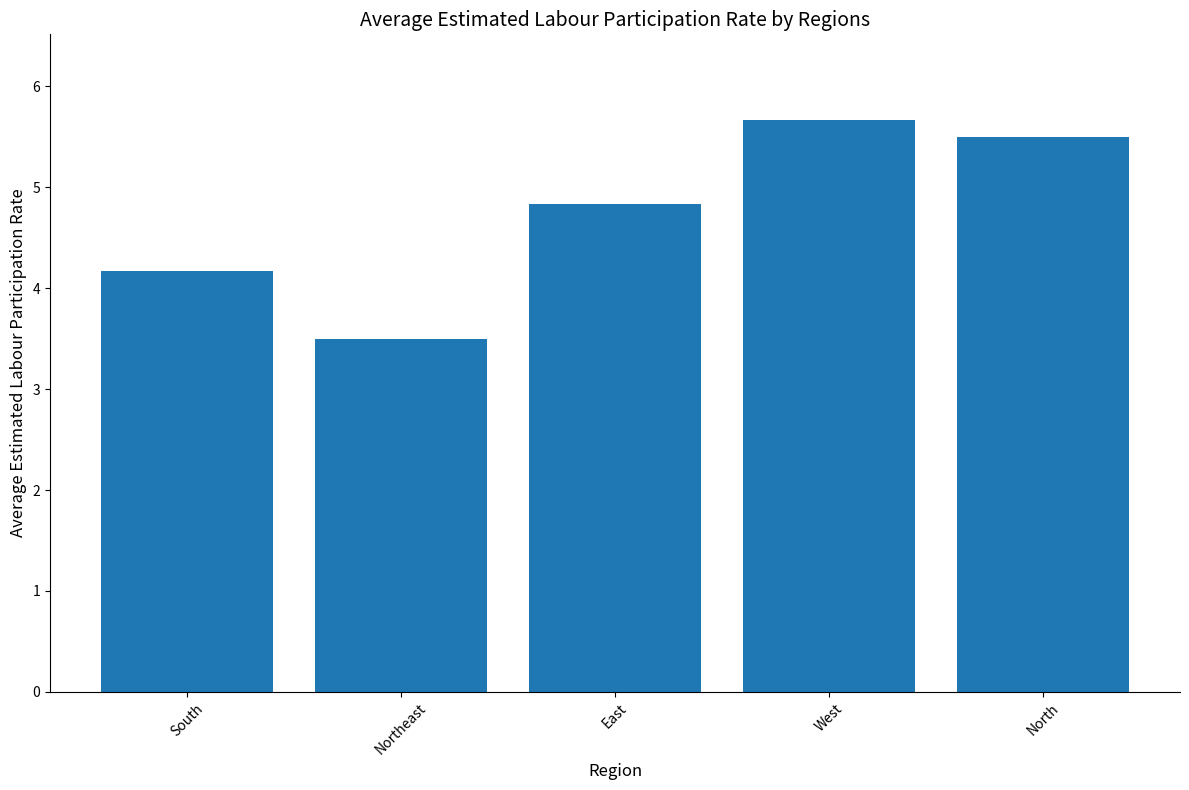

Is it true that the value at West is 5.7?

True